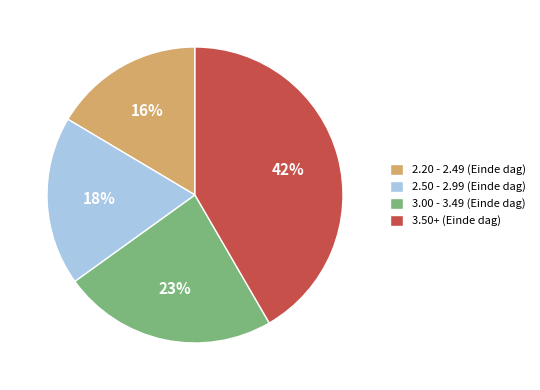

Count the number of slices in the pie.

4